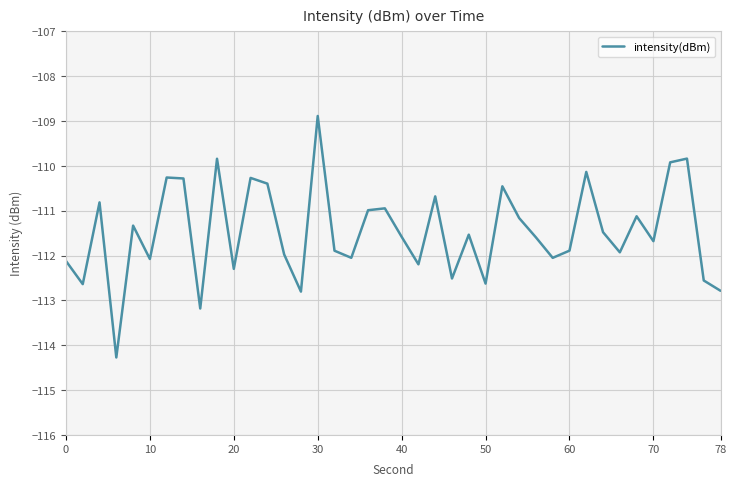

What is the minimum value shown in the chart?

-114.3